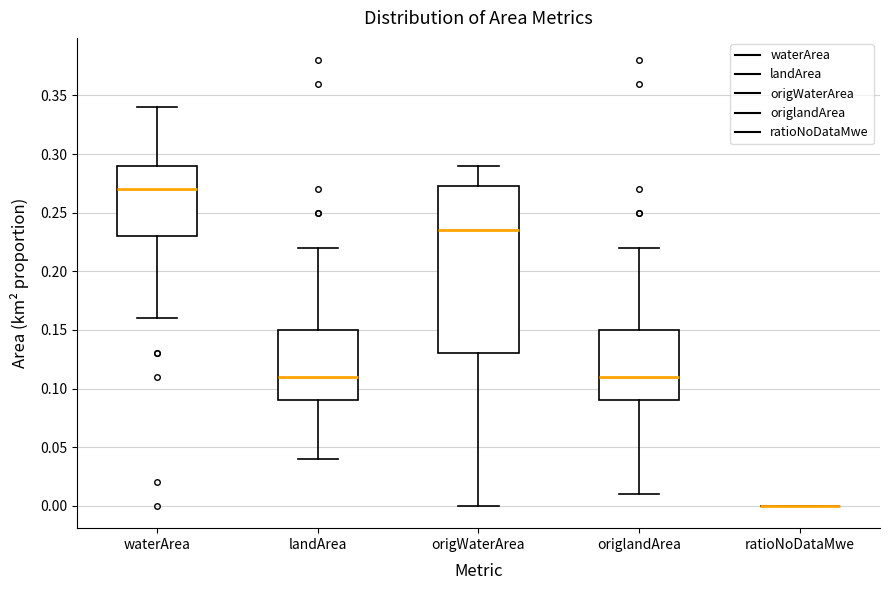

Reading left to right, transcribe this box plot: for each box, give where its median line is, the range the box spans, and where its two whiskers end, as read against the y-axis. The values are not printed on the chart, so give them approximately, as read against the axis.

waterArea: median 0.270, box 0.230 to 0.290, whiskers 0.160 to 0.340
landArea: median 0.110, box 0.090 to 0.150, whiskers 0.040 to 0.220
origWaterArea: median 0.235, box 0.130 to 0.275, whiskers 0.000 to 0.290
origlandArea: median 0.110, box 0.090 to 0.150, whiskers 0.010 to 0.220
ratioNoDataMwe: box collapsed to a line at 0.000, whiskers 0.000 to 0.000